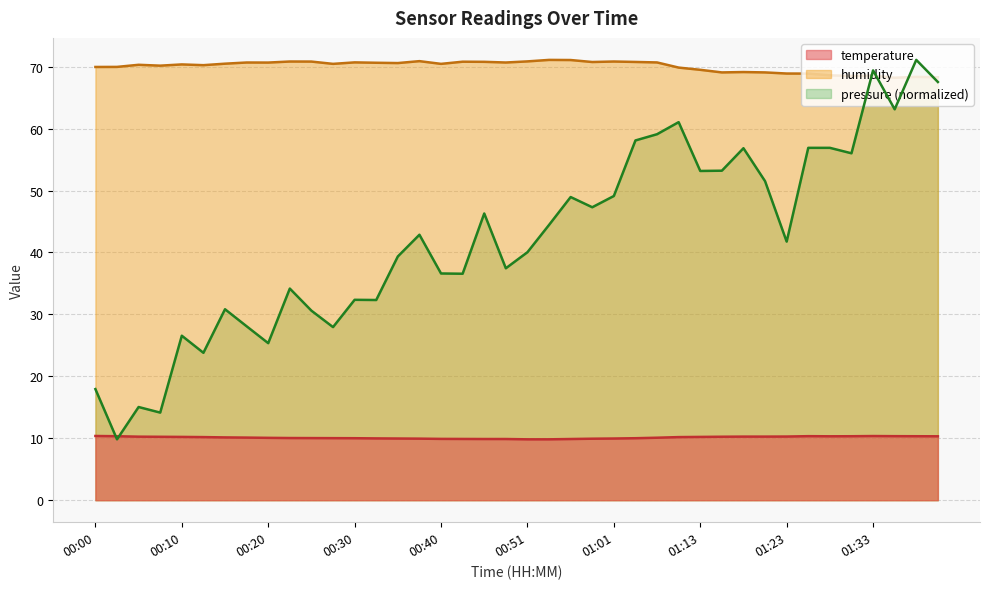

Which series has the largest total across all categories?

humidity